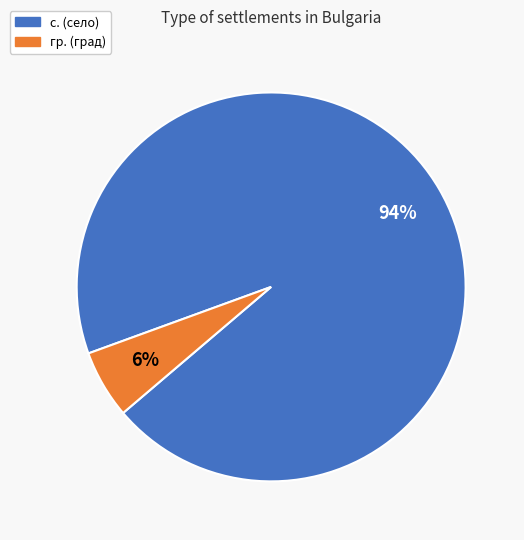

To the nearest percent, what is the average slice percentage?

50%